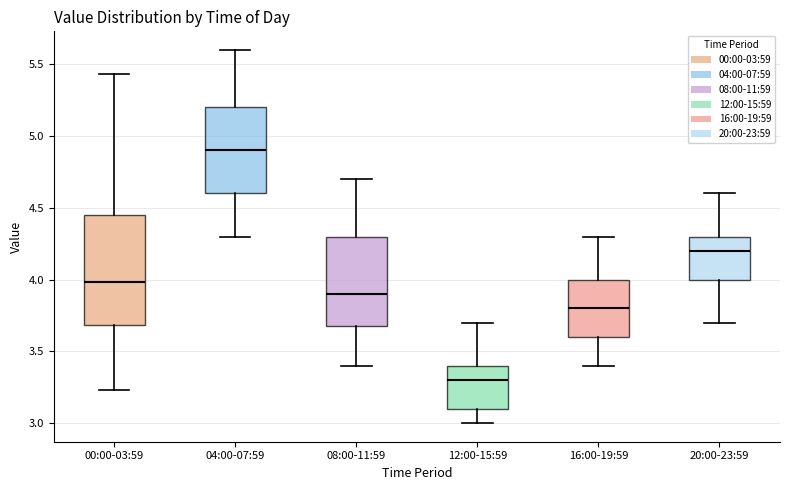

Reading left to right, read every box against the y-axis: the position of its median line, the range the box covers, and the ends of its whiskers. The values are not printed on the chart, so give them approximately, as read against the axis.

00:00-03:59: median 4.00, box 3.70 to 4.45, whiskers 3.25 to 5.45
04:00-07:59: median 4.90, box 4.60 to 5.20, whiskers 4.30 to 5.60
08:00-11:59: median 3.90, box 3.70 to 4.30, whiskers 3.40 to 4.70
12:00-15:59: median 3.30, box 3.10 to 3.40, whiskers 3.00 to 3.70
16:00-19:59: median 3.80, box 3.60 to 4.00, whiskers 3.40 to 4.30
20:00-23:59: median 4.20, box 4.00 to 4.30, whiskers 3.70 to 4.60